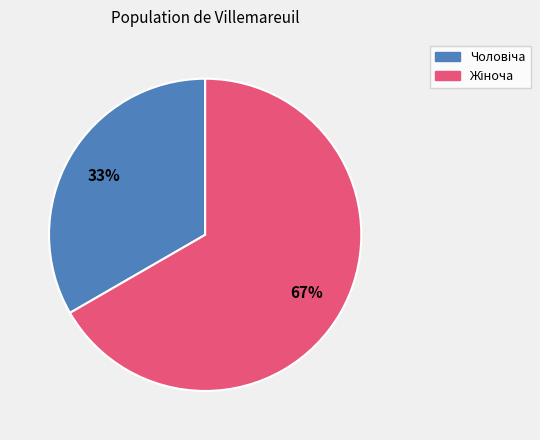

To the nearest percent, what is the average slice percentage?

50%